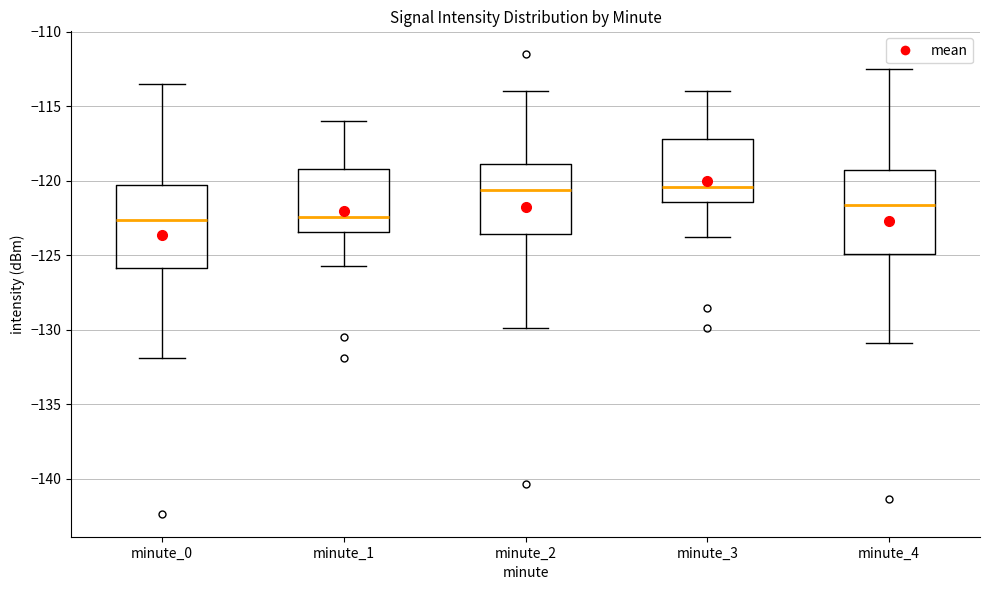

Reading left to right, read every box against the y-axis: the position of its median line, the range the box covers, and the ends of its whiskers. The values are not printed on the chart, so give them approximately, as read against the axis.

minute_0: median -122.5, box -126.0 to -120.5, whiskers -132.0 to -113.5
minute_1: median -122.5, box -123.5 to -119.0, whiskers -125.5 to -116.0
minute_2: median -120.5, box -123.5 to -119.0, whiskers -130.0 to -114.0
minute_3: median -120.5, box -121.5 to -117.0, whiskers -123.5 to -114.0
minute_4: median -121.5, box -125.0 to -119.5, whiskers -131.0 to -112.5